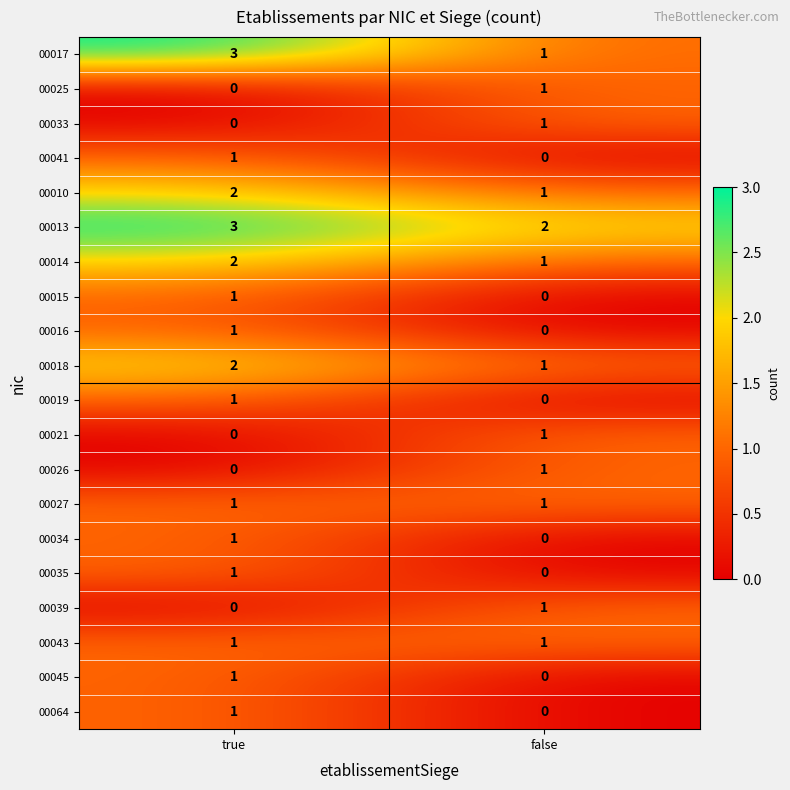

At how many categories does at least one series exceed 0?

2